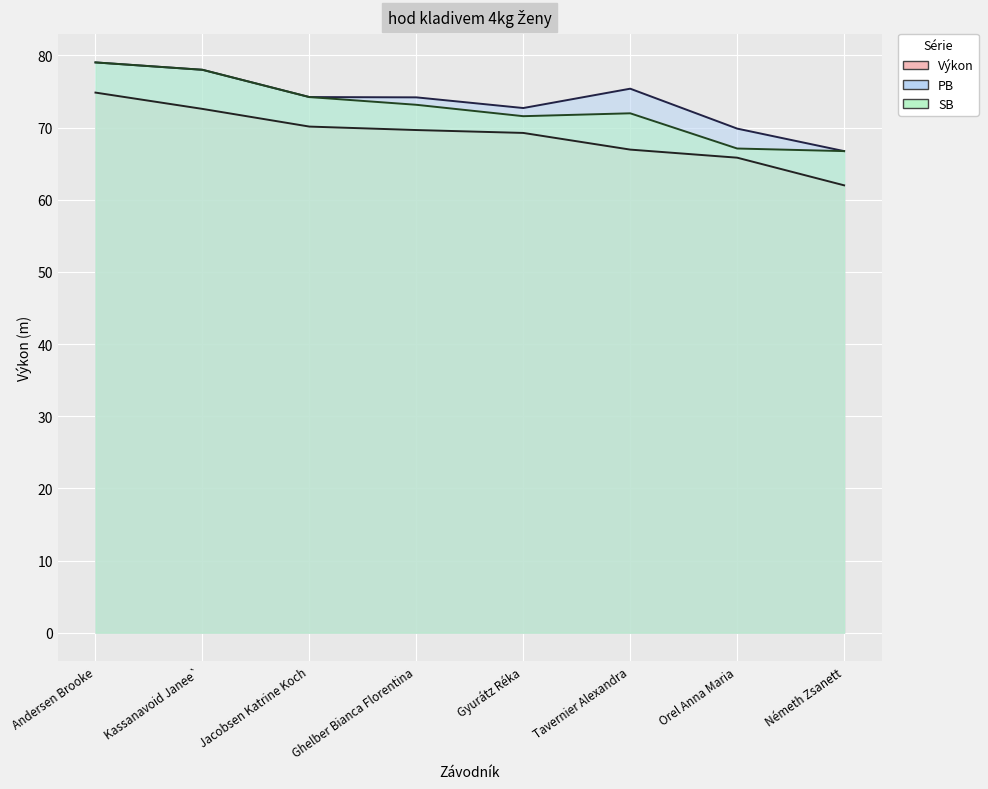

How many interior local valleys does the SB series have?

1